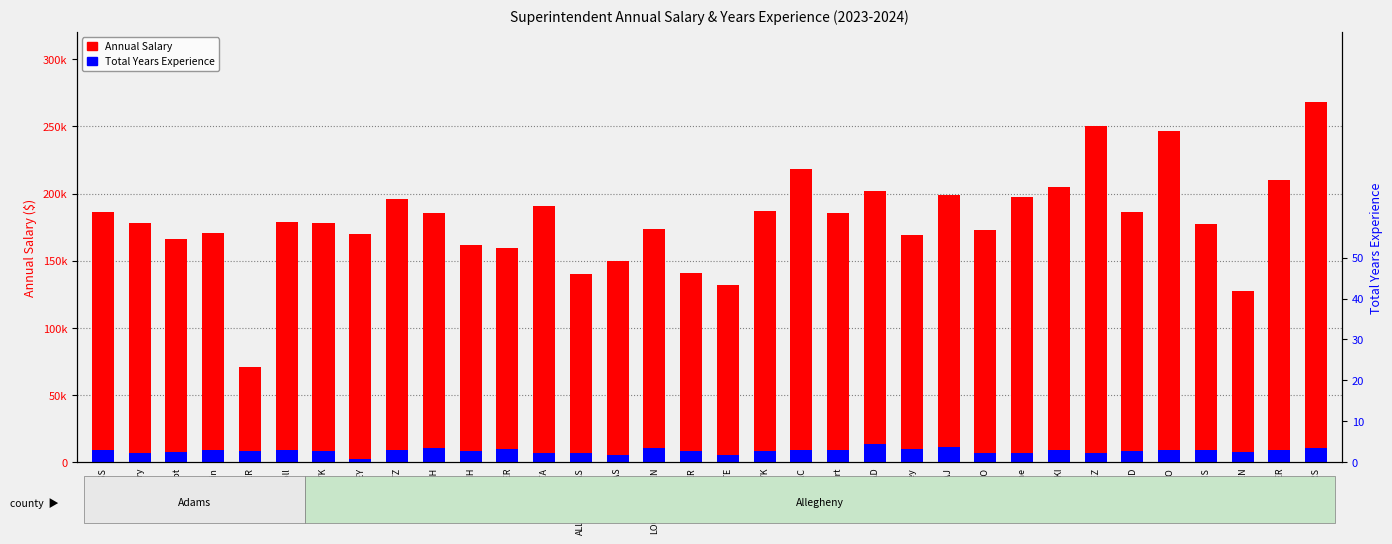

The Total Years Experience series shows 14493.2 at HOTCHKISS. True or false?

False